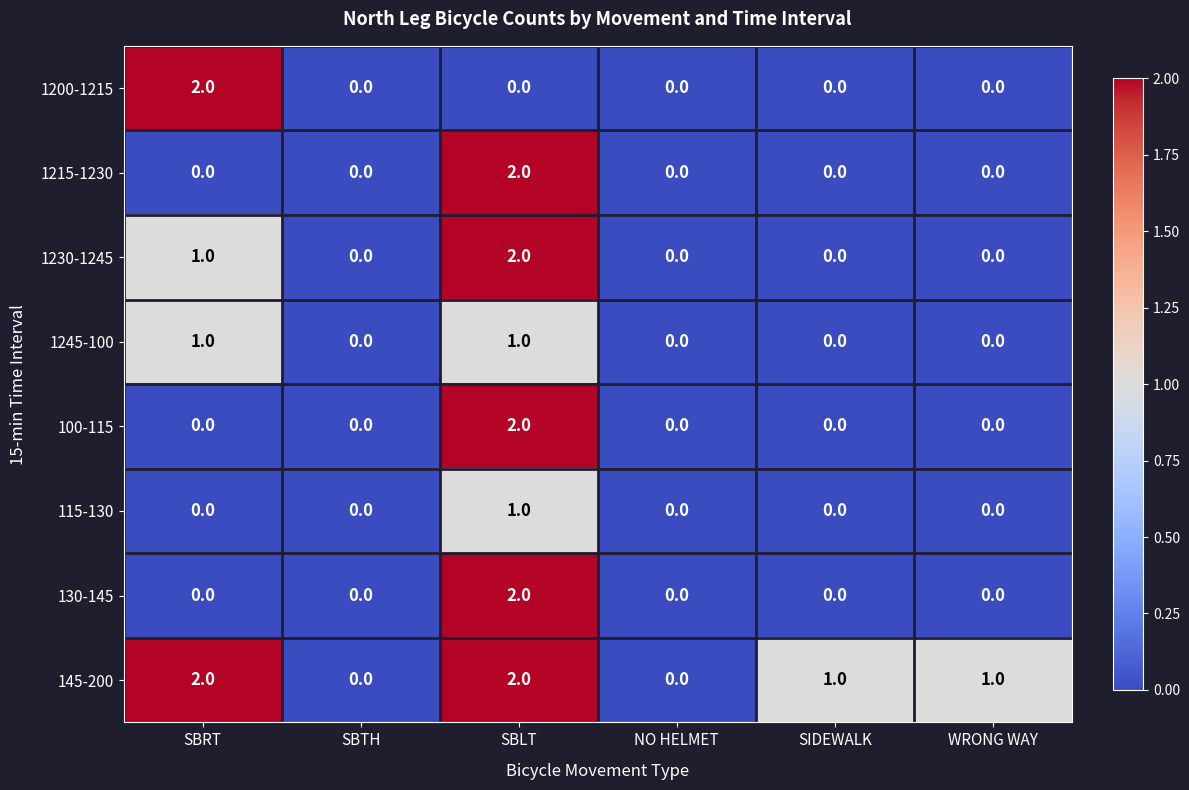

Is it true that 130-145 equals 0 at SBRT?

True